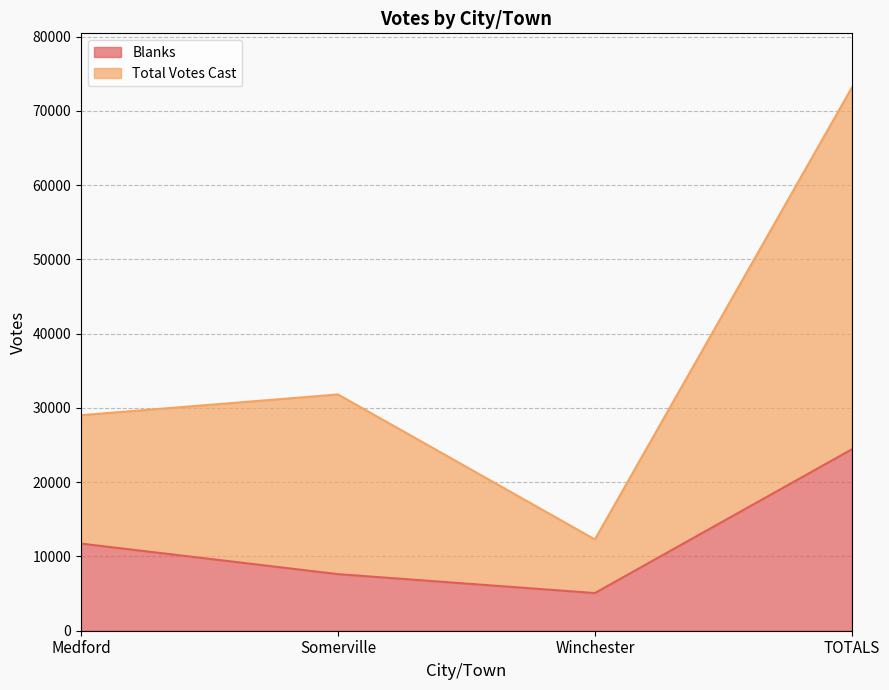

What is the maximum value shown in the chart?

73117